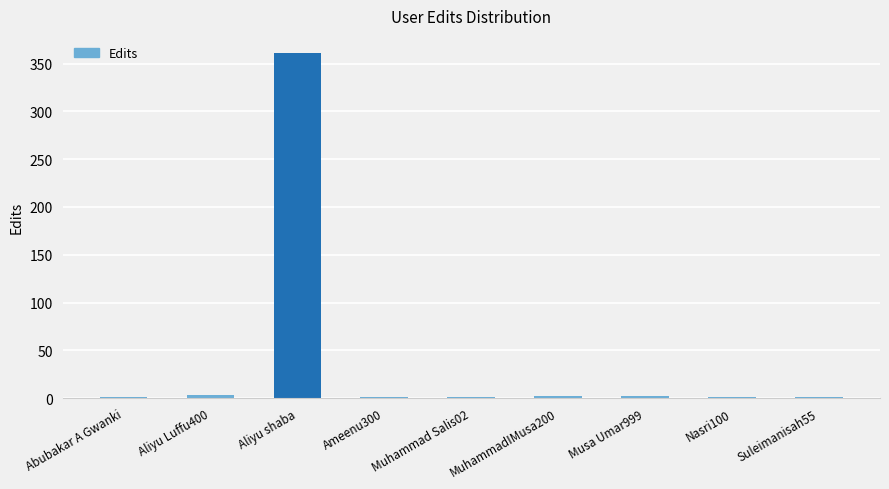

At which category does the chart reach its peak across all series?

Aliyu shaba